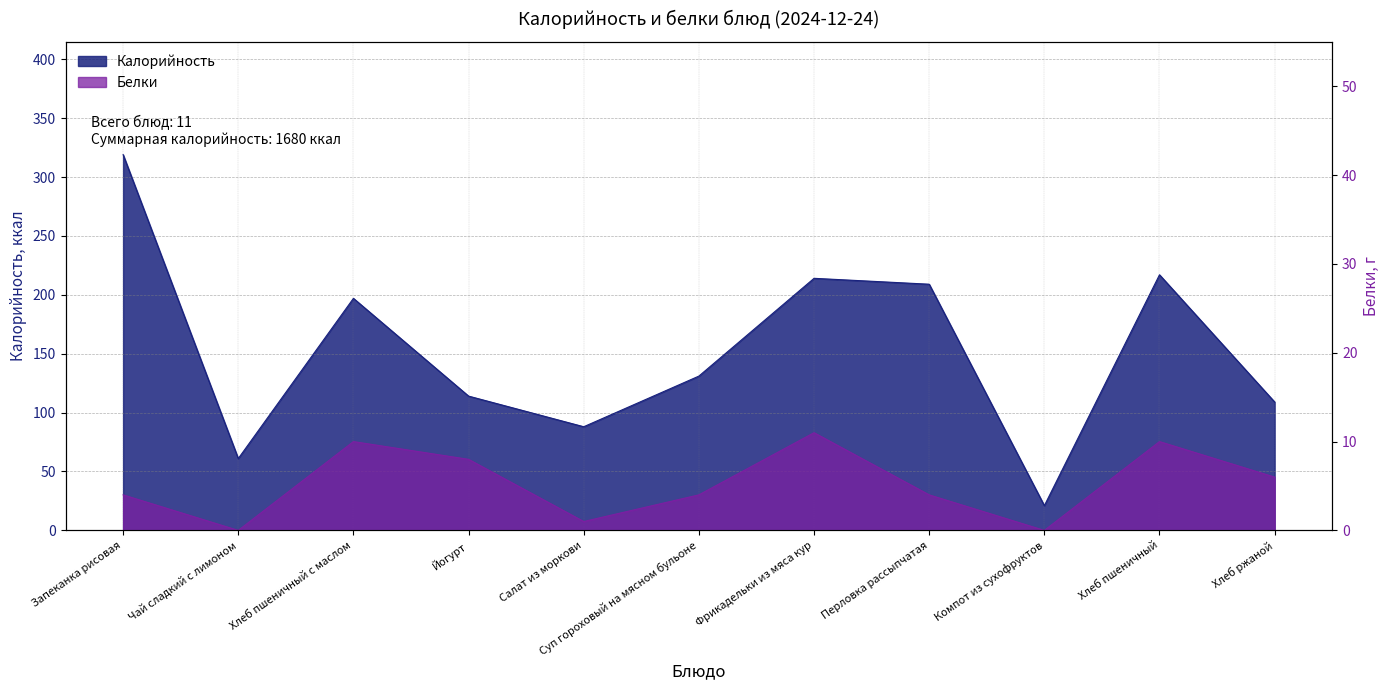

What is the sum of all Калорийность values?

1680